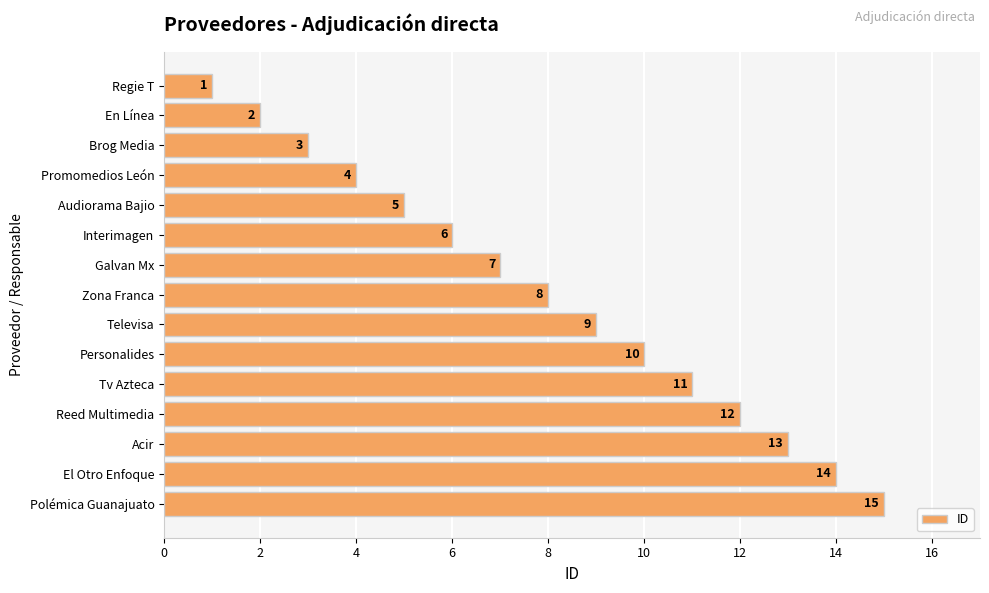

Is it true that the value at Galvan Mx is 9?

False